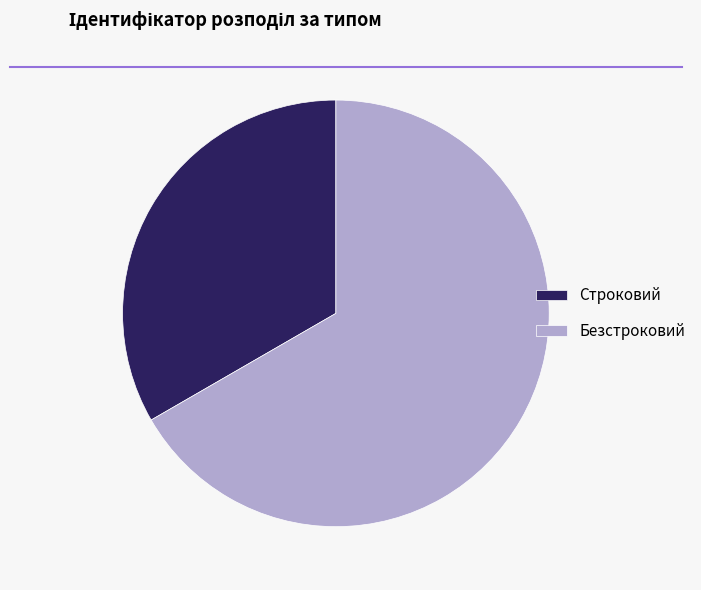

Do Строковий and Безстроковий together represent more than half of the pie?

Yes